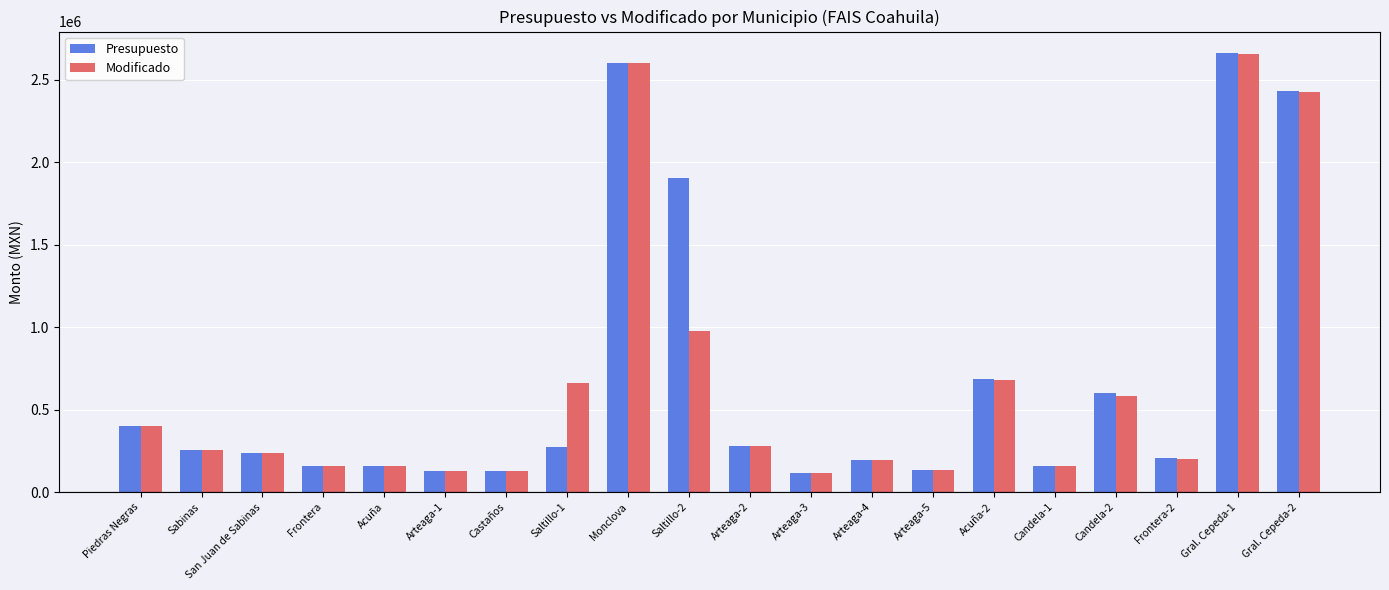

Which series changed the most between Acuña and Saltillo-2?

Presupuesto